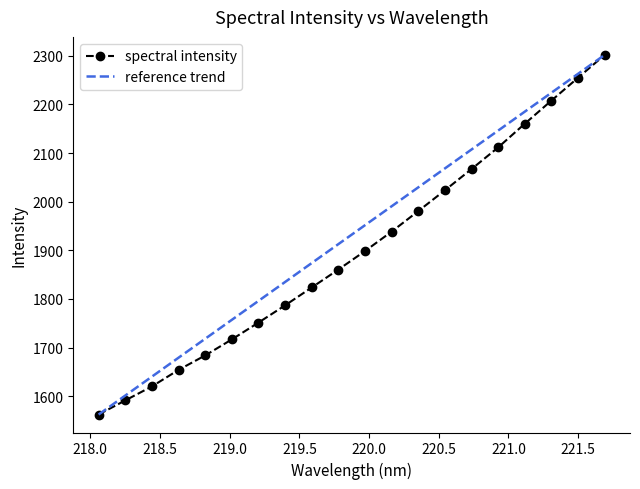

What is the label of the 1st point from the right?

221.6902